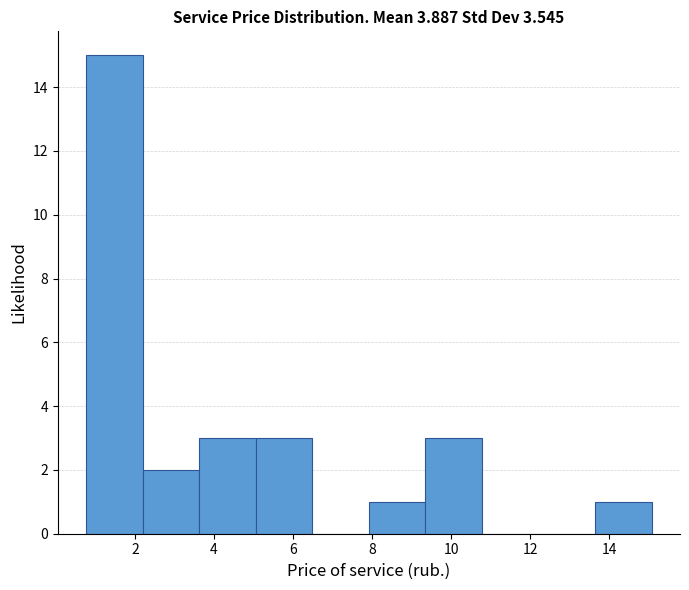

How tall is the bar that spans 0.8 to 2.2 on the x-axis? Neither the bar edges nor the heights are printed on the chart, so give them approximately, as read against the axes.

15